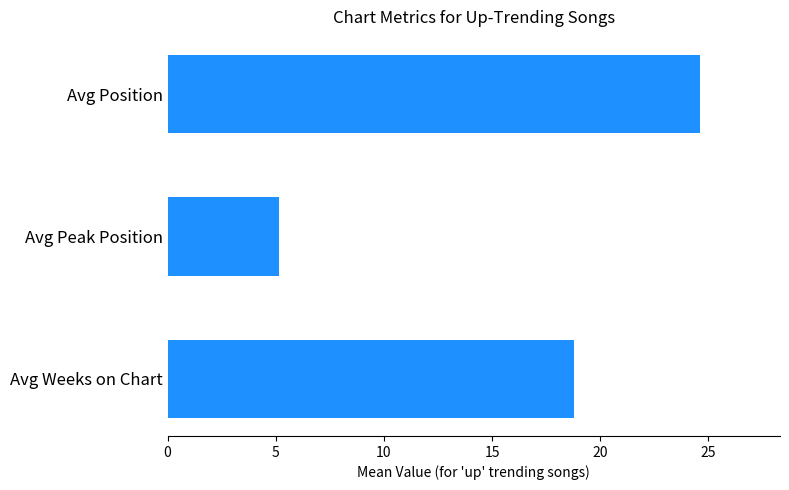

What is the difference between the second highest and minimum values?

13.7